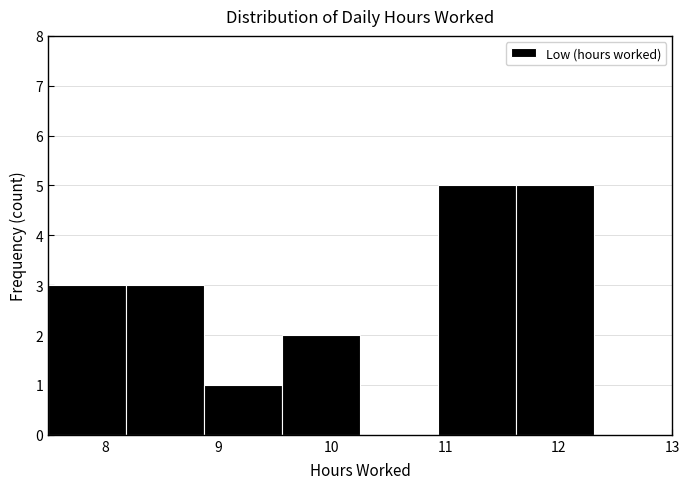

How tall is the bar that spans 10.9 to 11.6 on the x-axis? Neither the bar edges nor the heights are printed on the chart, so give them approximately, as read against the axes.

5